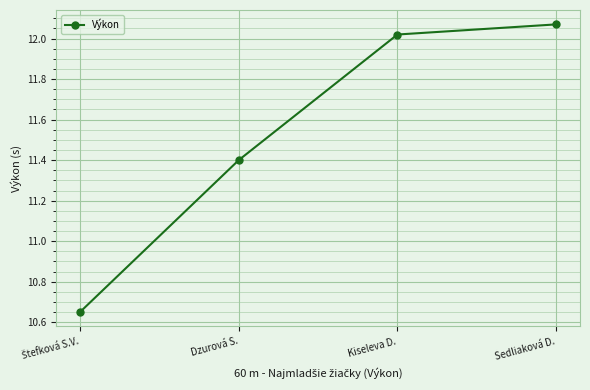

How many series are shown in this chart?

1